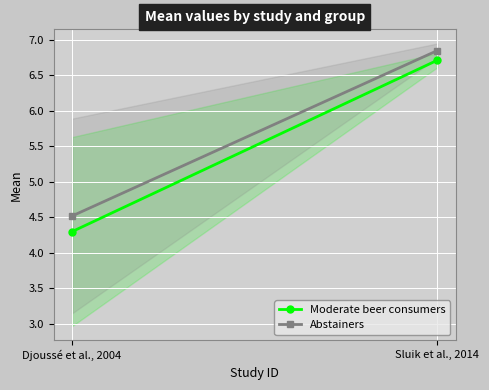

What is the minimum value for Moderate beer consumers?

4.3